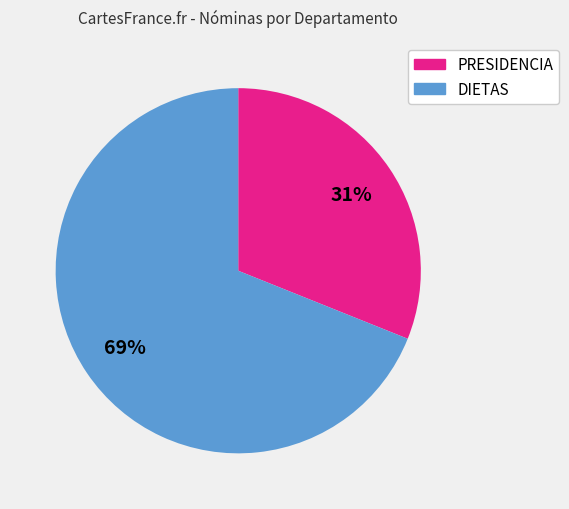

Is the sum of PRESIDENCIA and DIETAS greater than half?

Yes